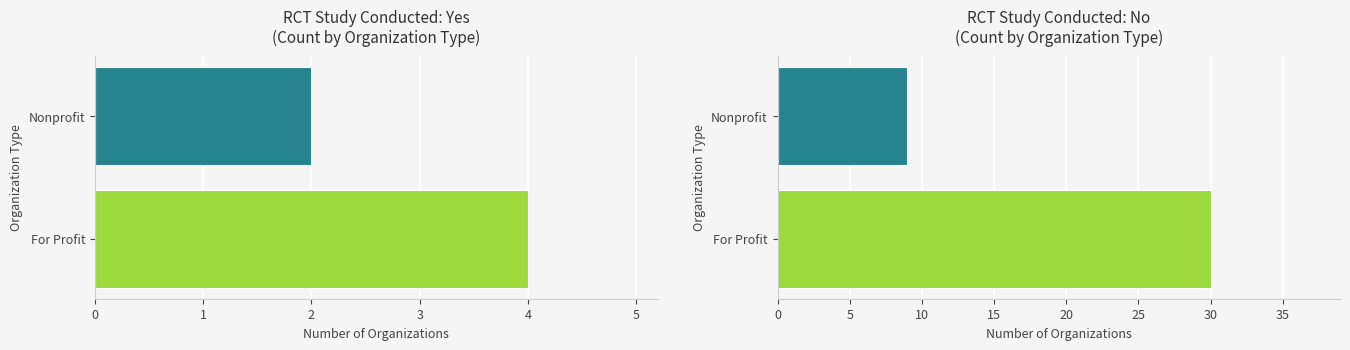

Read the value at Nonprofit.

2